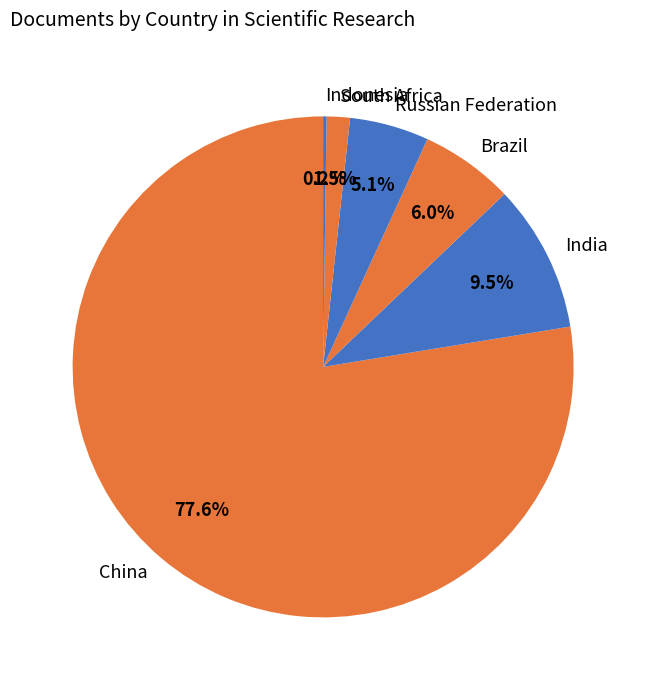

Which has a higher value, India or South Africa?

India